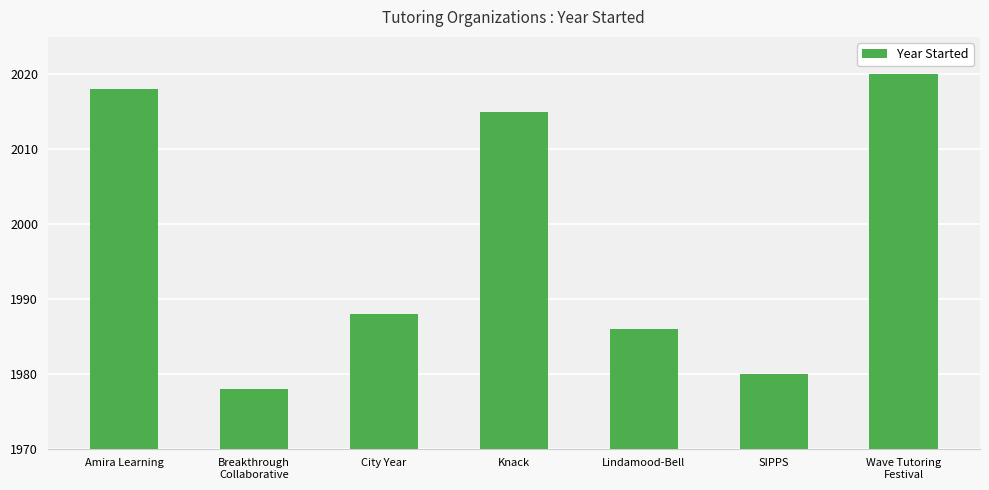

Which label corresponds to the smallest value in the chart?

Breakthrough
Collaborative